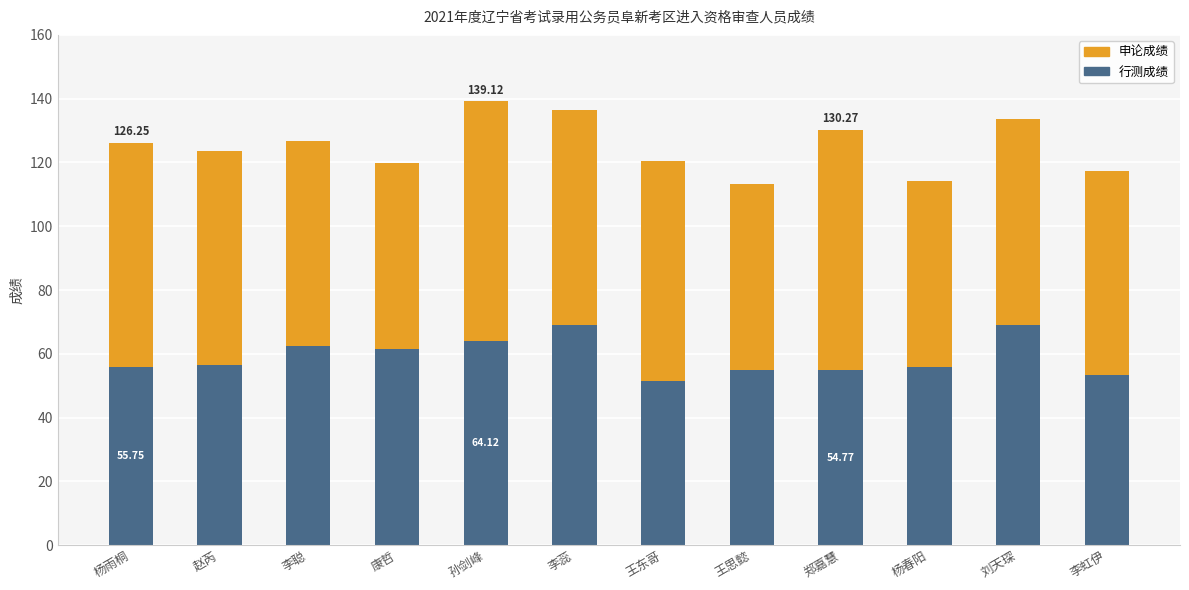

What is the total value across all series at 李聪?

126.8